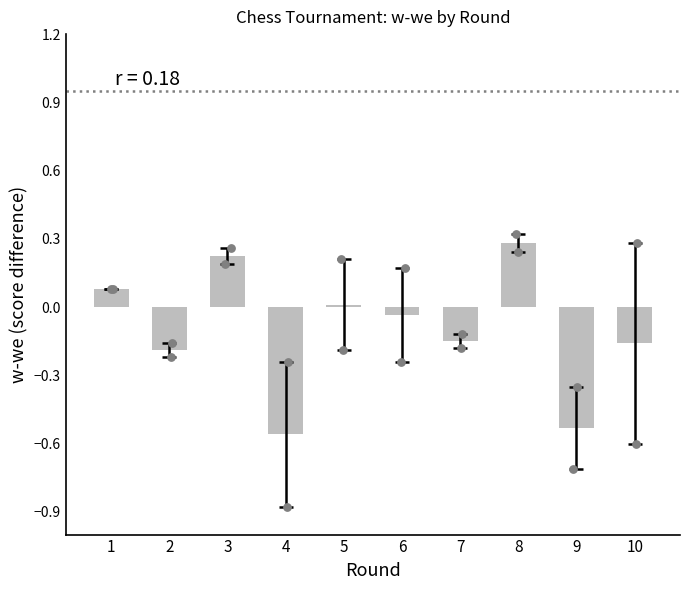

Which has a higher value, 6 or 2?

6